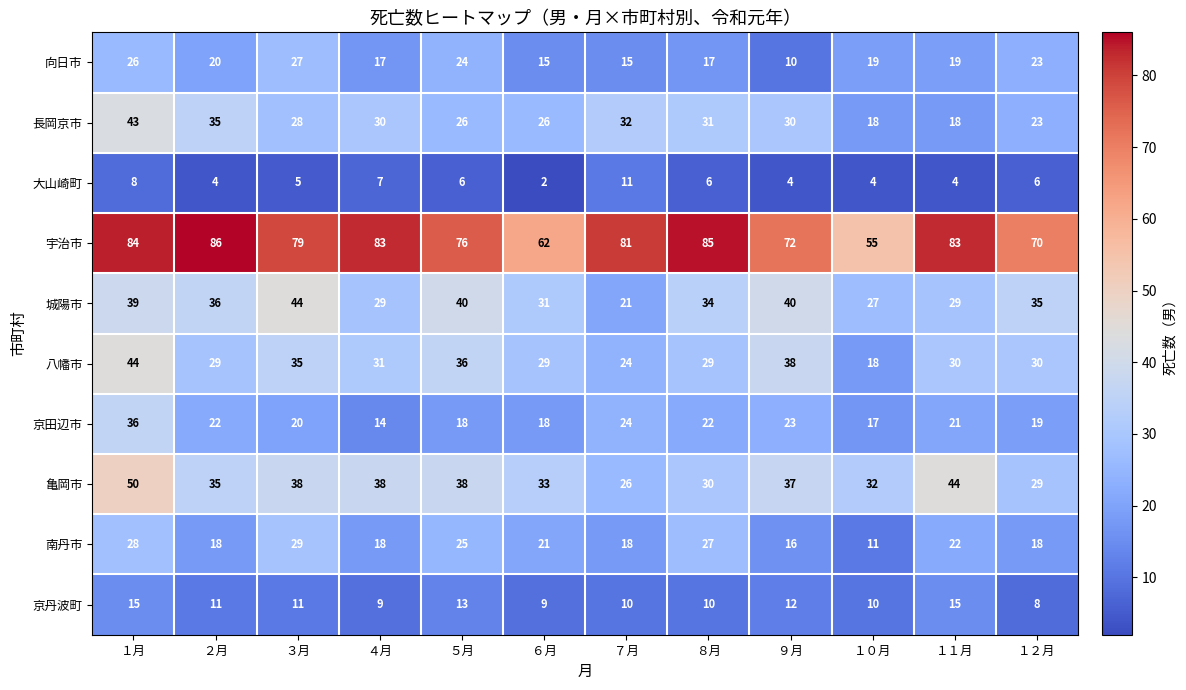

What value does the 京丹波町 series have at ７月?

10